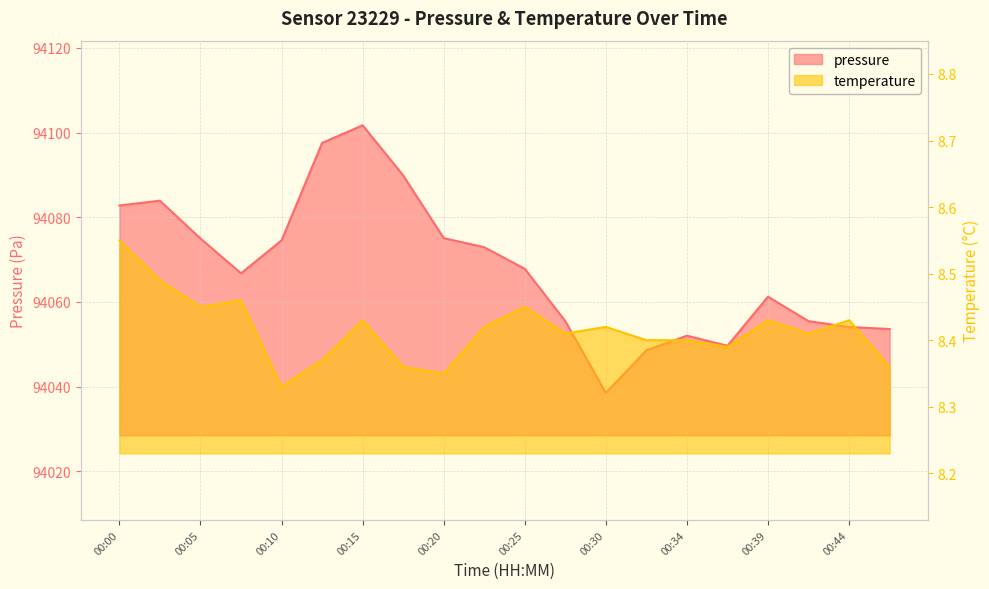

The temperature series shows 8.4 at 00:27. True or false?

True